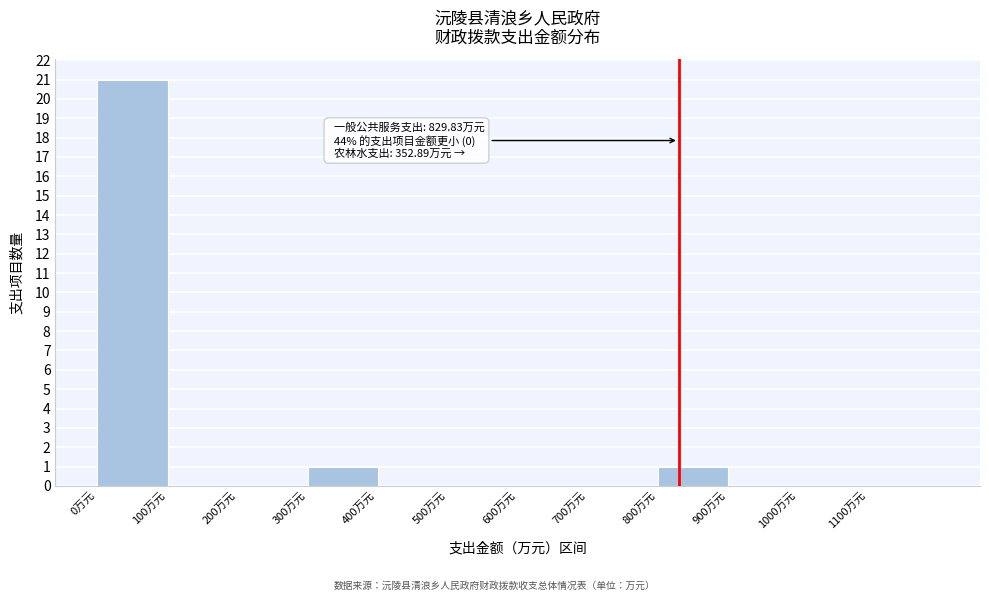

Which range on the x-axis has the tallest bar?

0 to 100